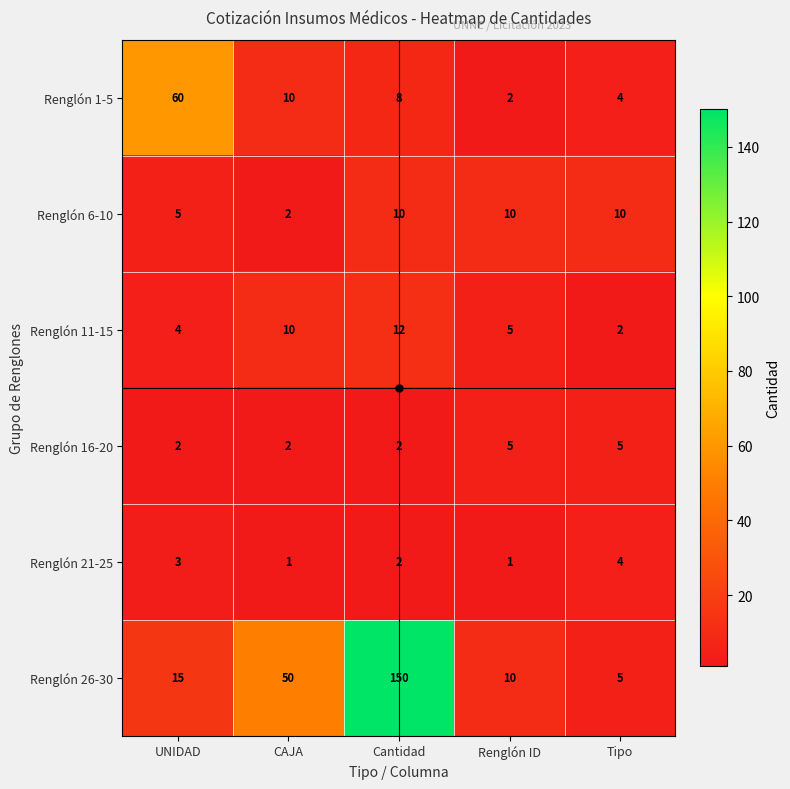

Count the Renglón 16-20 values in the range 2 to 5.

5